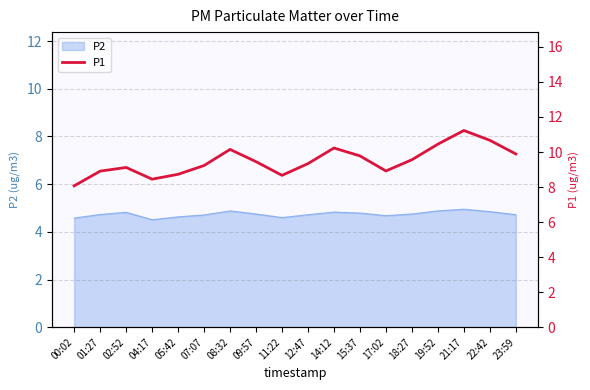

What is the ratio of the value at 04:17 to the value at 17:02?

0.9